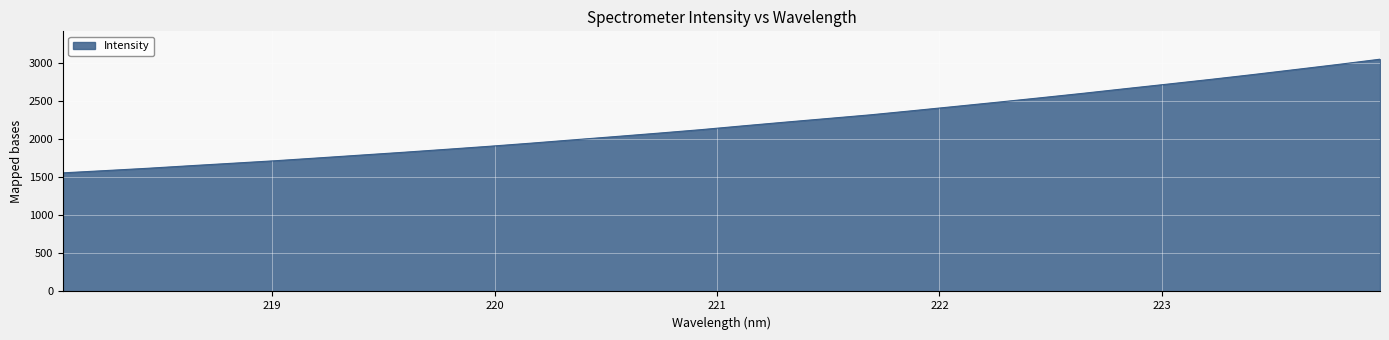

What is the minimum value shown in the chart?

1556.2